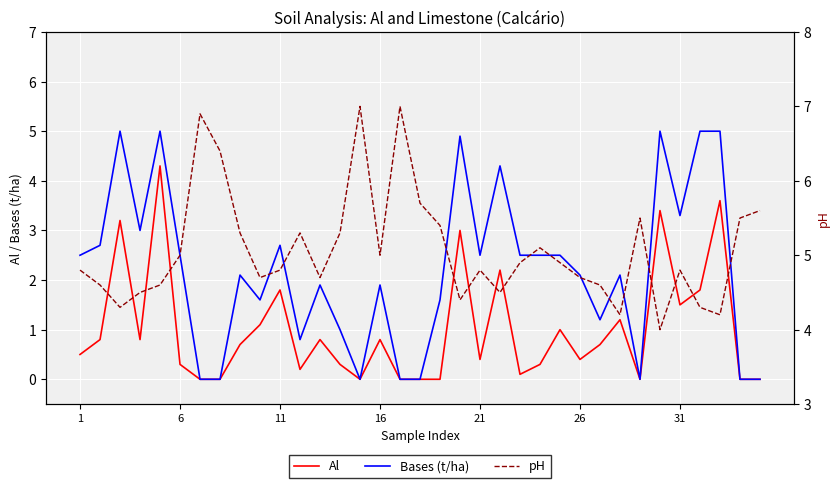

Rank the series by their average value, from lowest to highest.

Al, Bases (t/ha), pH